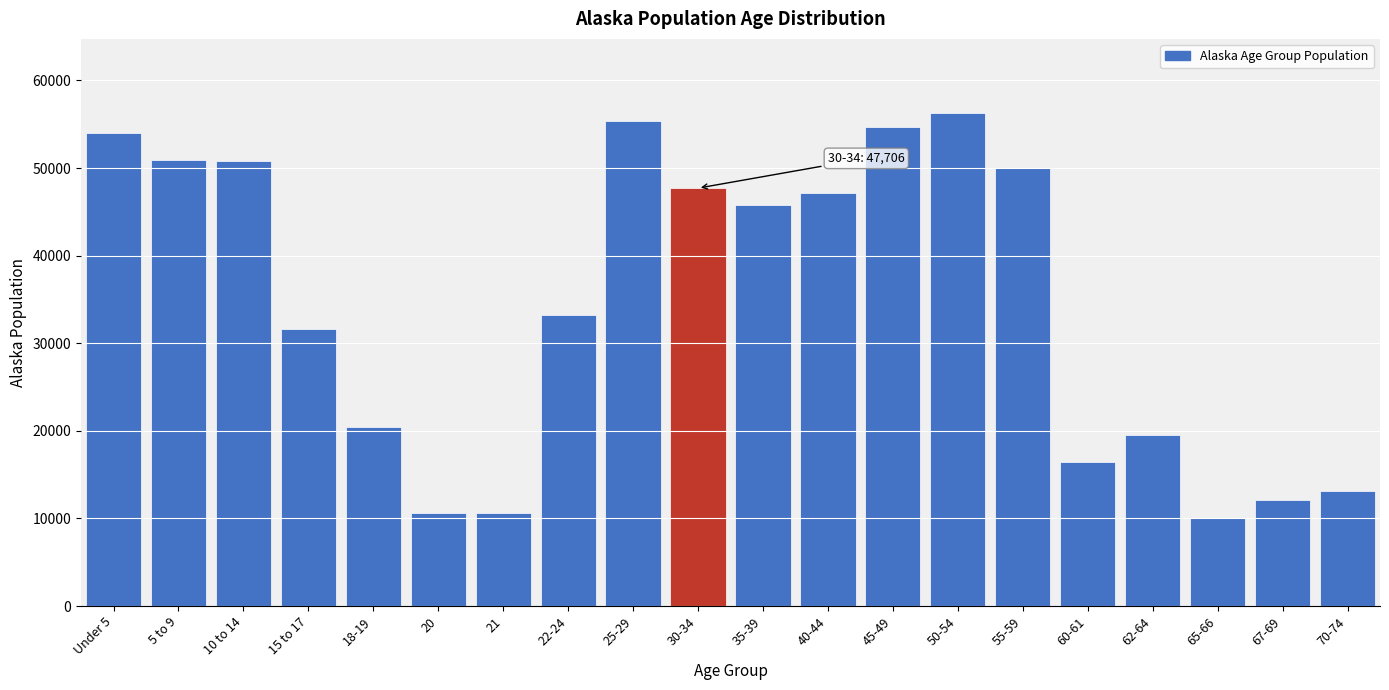

What is the label of the 13th bar from the left?

45-49